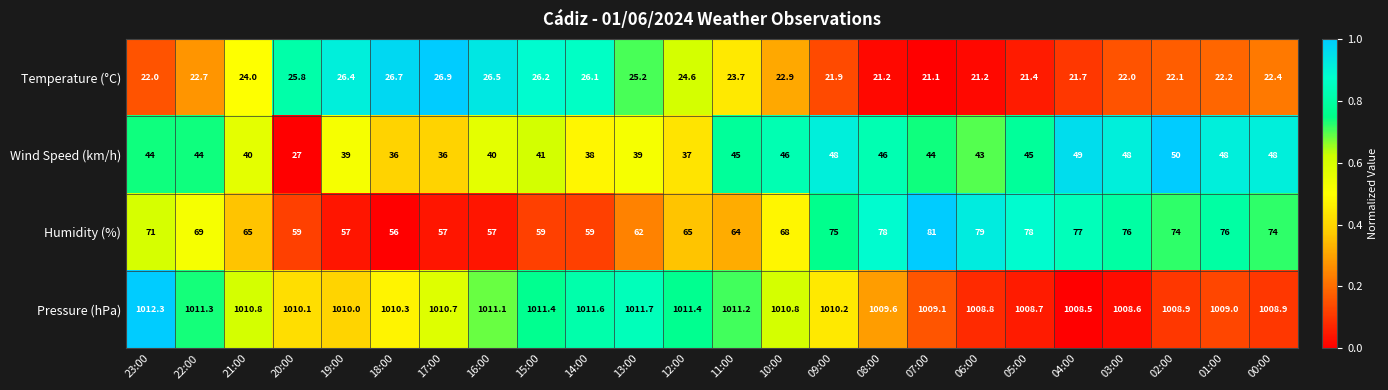

What is the approximate value of Pressure (hPa) at 19:00?

1010.0